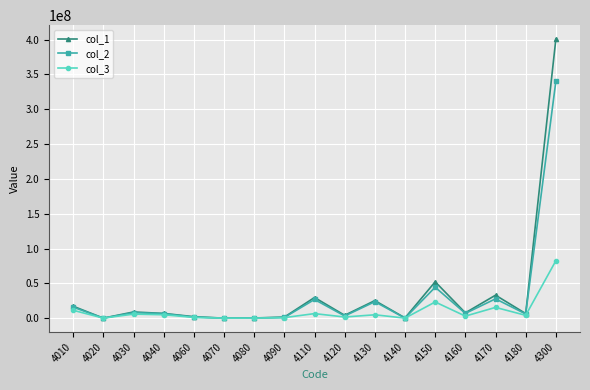

The value of col_1 at 4180 is 6567492. True or false?

True